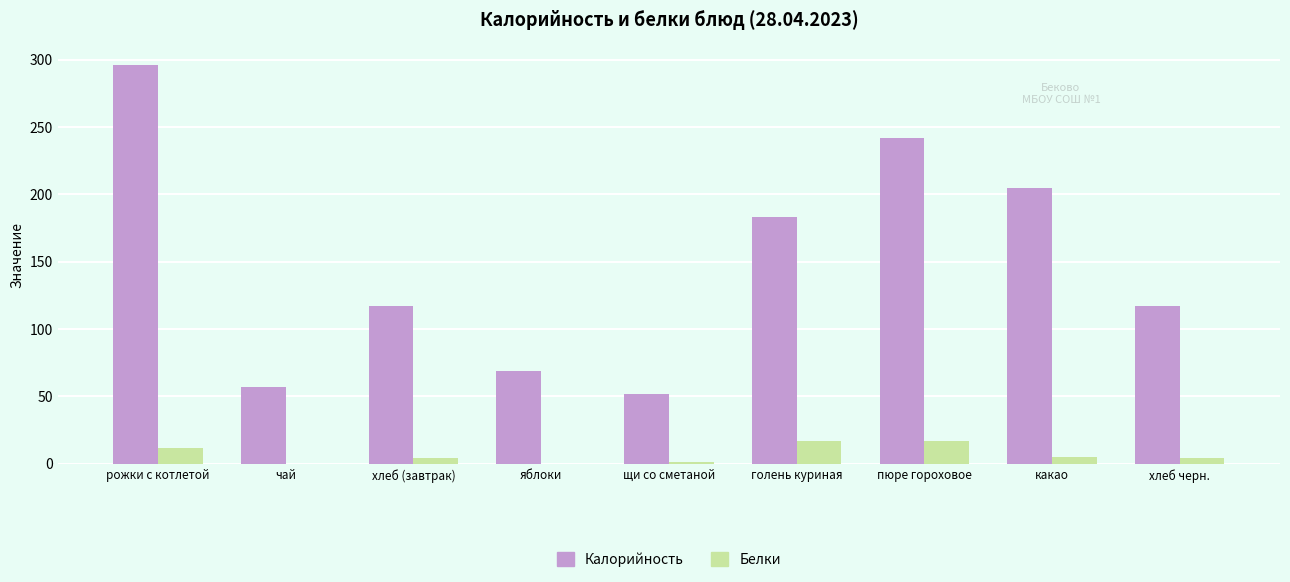

What is the sum of all Калорийность values?

1338